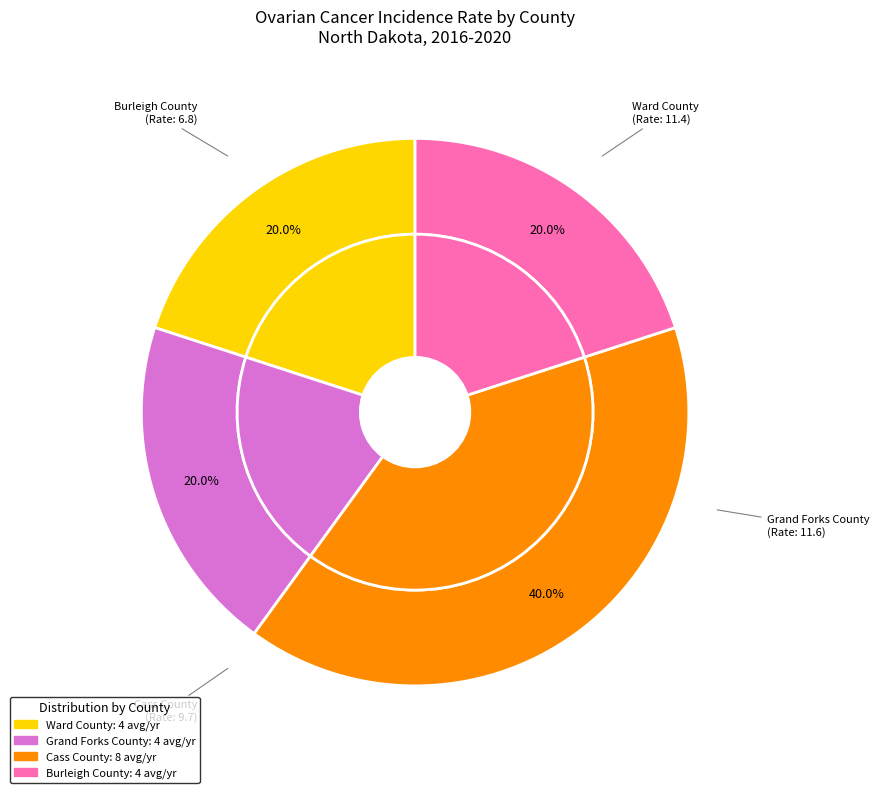

Rank the categories by value from lowest to highest.

Ward County, Grand Forks County, Burleigh County, Cass County